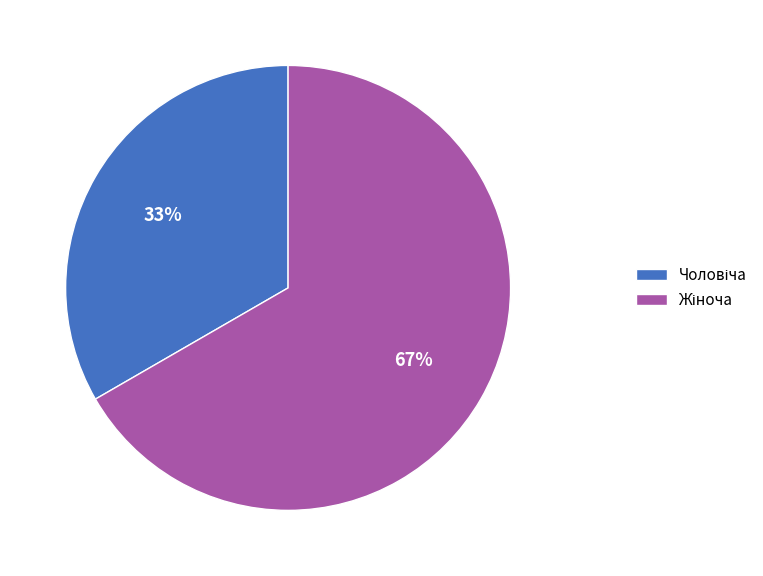

Does any single category account for the majority?

Yes